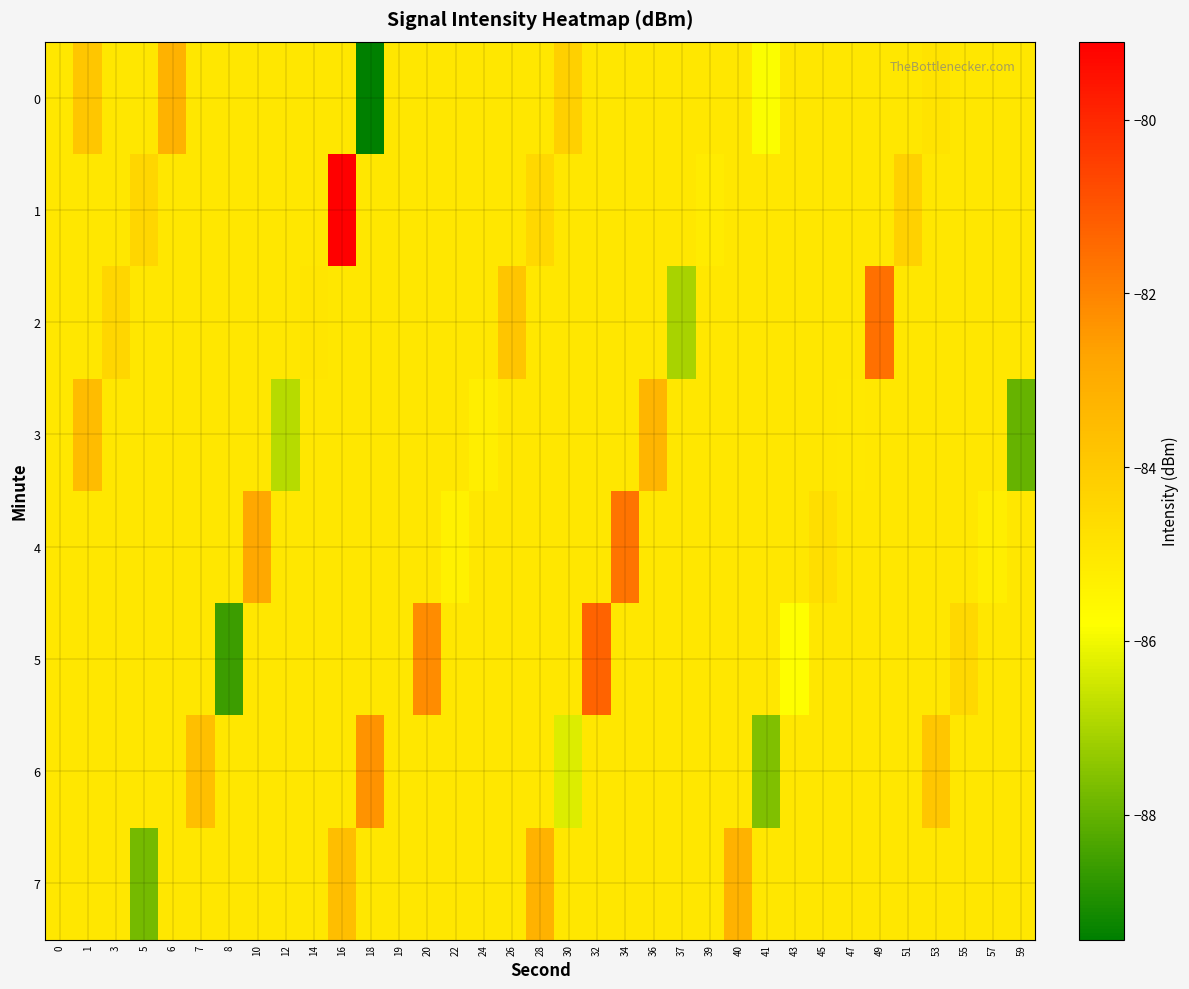

Reading right to left, extract all data points from this chart.

0: 59=-85.0	57=-85.0	55=-85.0	53=-84.9	51=-85.0	49=-85.0	47=-85.0	45=-85.0	43=-85.0	41=-85.9	40=-85.0	39=-85.0	37=-85.0	36=-85.0	34=-85.0	32=-85.0	30=-84.2	28=-85.0	26=-85.0	24=-85.0	22=-85.0	20=-85.0	19=-85.0	18=-89.4	16=-85.0	14=-85.0	12=-85.0	10=-85.0	8=-85.0	7=-85.0	6=-83.2	5=-85.0	3=-85.0	1=-83.9	0=-85.0
1: 59=-85.0	57=-85.0	55=-85.0	53=-85.0	51=-84.3	49=-85.0	47=-85.0	45=-85.0	43=-85.0	41=-85.0	40=-85.0	39=-85.1	37=-85.0	36=-85.0	34=-85.0	32=-85.0	30=-85.0	28=-84.5	26=-85.0	24=-85.0	22=-85.0	20=-85.0	19=-85.0	18=-85.0	16=-79.1	14=-85.0	12=-85.0	10=-85.0	8=-85.0	7=-85.0	6=-85.0	5=-84.4	3=-85.0	1=-85.0	0=-85.0
2: 59=-85.0	57=-85.0	55=-85.0	53=-85.0	51=-85.0	49=-81.6	47=-85.0	45=-85.0	43=-85.0	41=-85.0	40=-85.0	39=-85.0	37=-87.0	36=-85.0	34=-85.0	32=-85.0	30=-85.0	28=-85.0	26=-83.8	24=-85.0	22=-85.0	20=-85.0	19=-85.0	18=-85.0	16=-85.0	14=-84.9	12=-85.0	10=-85.0	8=-85.0	7=-85.0	6=-85.0	5=-85.0	3=-84.4	1=-85.0	0=-85.0
3: 59=-88.0	57=-85.0	55=-85.0	53=-85.0	51=-85.0	49=-85.0	47=-85.1	45=-85.0	43=-85.0	41=-85.0	40=-85.0	39=-85.0	37=-85.0	36=-83.3	34=-85.0	32=-85.0	30=-85.0	28=-85.0	26=-85.0	24=-85.2	22=-85.0	20=-85.0	19=-85.0	18=-85.0	16=-85.0	14=-85.0	12=-86.8	10=-85.0	8=-85.0	7=-85.0	6=-85.0	5=-85.0	3=-85.0	1=-83.5	0=-85.0
4: 59=-85.0	57=-85.2	55=-85.0	53=-85.0	51=-85.0	49=-85.0	47=-85.0	45=-84.7	43=-85.0	41=-85.0	40=-85.0	39=-85.0	37=-85.0	36=-85.0	34=-81.7	32=-85.0	30=-85.0	28=-85.0	26=-85.0	24=-85.0	22=-85.3	20=-85.0	19=-85.0	18=-85.0	16=-85.0	14=-85.0	12=-85.0	10=-82.8	8=-85.0	7=-85.0	6=-85.0	5=-85.0	3=-85.0	1=-85.0	0=-85.0
5: 59=-85.0	57=-85.0	55=-84.5	53=-85.0	51=-85.0	49=-85.0	47=-85.0	45=-85.0	43=-85.8	41=-85.0	40=-85.0	39=-85.0	37=-85.0	36=-85.0	34=-85.0	32=-81.3	30=-85.0	28=-85.0	26=-85.0	24=-85.0	22=-85.0	20=-82.2	19=-85.0	18=-85.0	16=-85.0	14=-85.0	12=-85.0	10=-85.0	8=-88.6	7=-85.0	6=-85.0	5=-85.0	3=-85.0	1=-85.0	0=-85.0
6: 59=-85.0	57=-85.0	55=-85.0	53=-83.9	51=-85.0	49=-85.0	47=-85.0	45=-85.0	43=-85.0	41=-87.6	40=-85.0	39=-85.0	37=-85.0	36=-85.0	34=-85.0	32=-85.0	30=-86.3	28=-85.0	26=-85.0	24=-85.0	22=-85.0	20=-85.0	19=-85.0	18=-82.3	16=-85.0	14=-85.0	12=-85.0	10=-85.0	8=-85.0	7=-83.6	6=-85.0	5=-85.0	3=-85.0	1=-85.0	0=-85.0
7: 59=-85.0	57=-85.0	55=-85.0	53=-85.0	51=-85.0	49=-85.0	47=-85.0	45=-85.0	43=-85.0	41=-85.0	40=-83.2	39=-85.0	37=-85.0	36=-85.0	34=-85.0	32=-85.0	30=-85.0	28=-83.2	26=-85.0	24=-85.0	22=-85.0	20=-85.0	19=-85.0	18=-85.0	16=-83.6	14=-85.0	12=-85.0	10=-85.0	8=-85.0	7=-85.0	6=-85.0	5=-87.8	3=-85.0	1=-85.0	0=-85.0